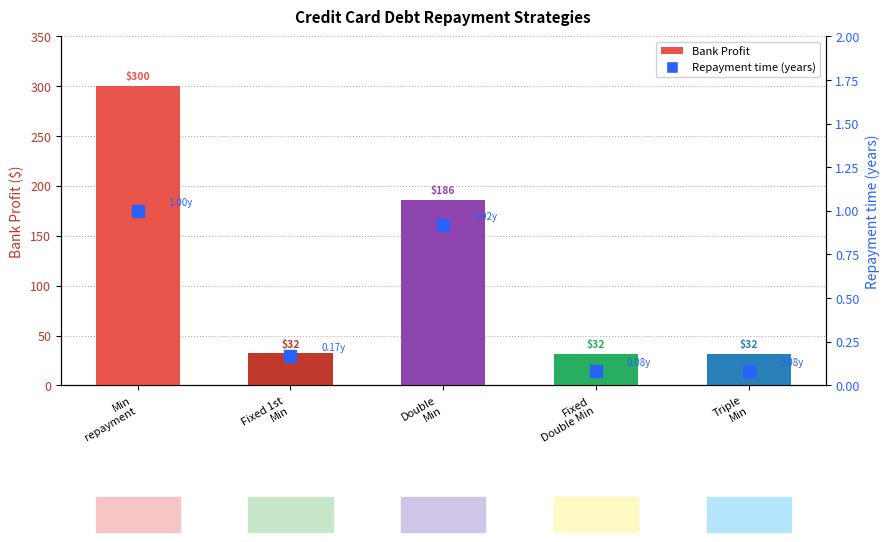

The chart shows a value of 46.8 at Triple
Min. True or false?

False